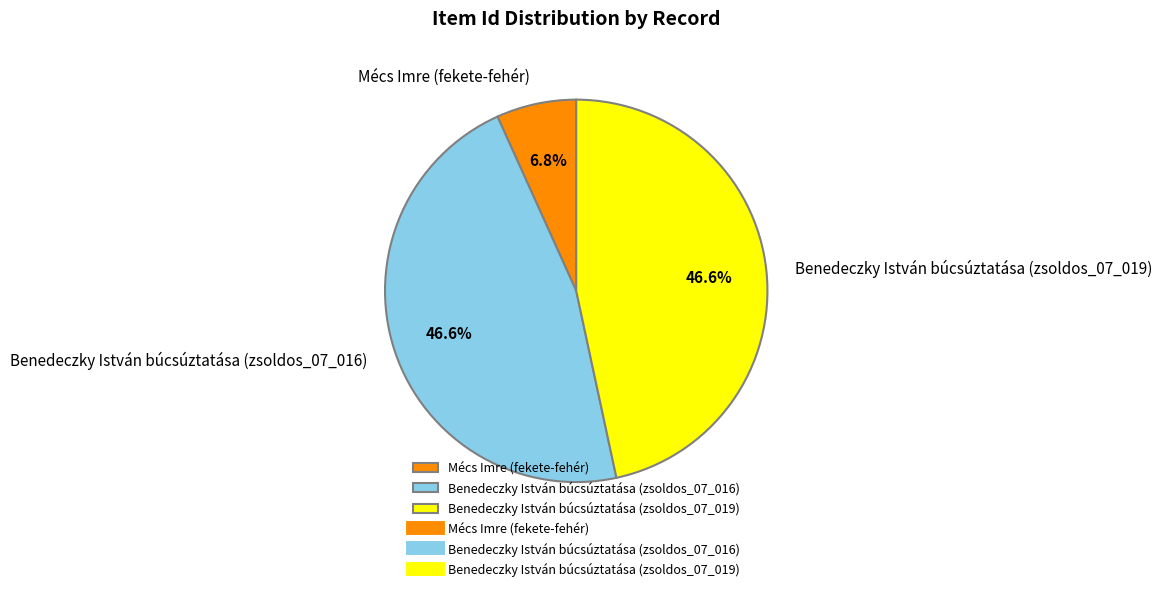

Which has a higher value, Benedeczky István búcsúztatása (zsoldos_07_016) or Mécs Imre (fekete-fehér)?

Benedeczky István búcsúztatása (zsoldos_07_016)